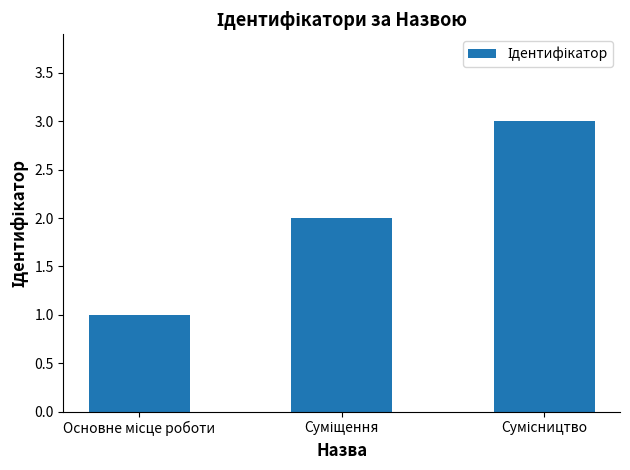

What is the value of the 2nd bar from the left?

2